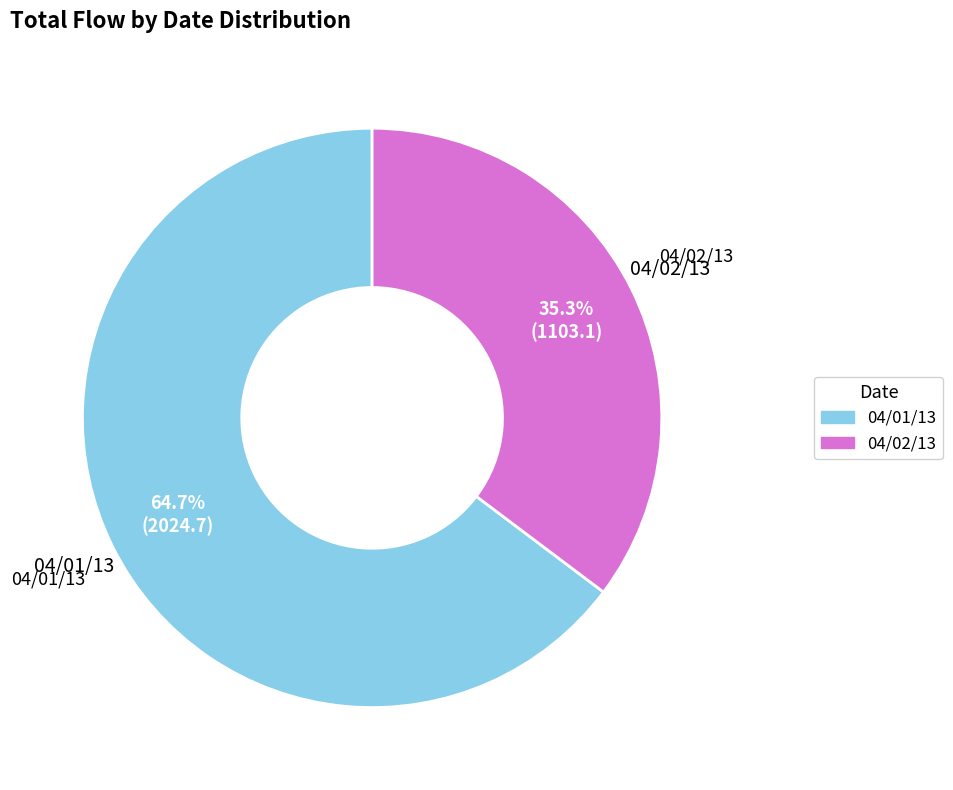

Is there a majority slice in this chart?

Yes